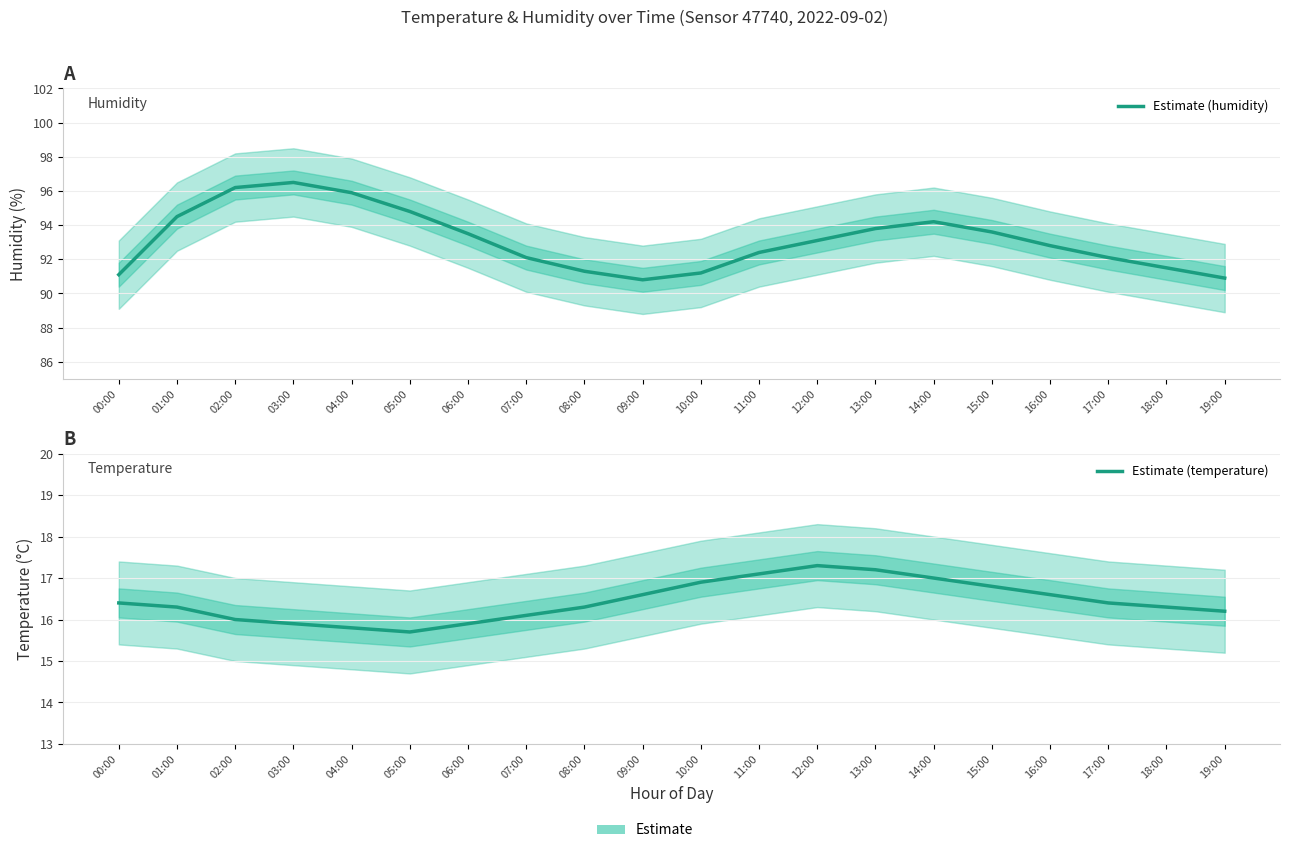

Reading right to left, list all the values displayed in this chart.

Estimate (humidity): 90.9	91.5	92.1	92.8	93.6	94.2	93.8	93.1	92.4	91.2	90.8	91.3	92.1	93.5	94.8	95.9	96.5	96.2	94.5	91.1
Estimate (temperature): 16.2	16.3	16.4	16.6	16.8	17.0	17.2	17.3	17.1	16.9	16.6	16.3	16.1	15.9	15.7	15.8	15.9	16.0	16.3	16.4